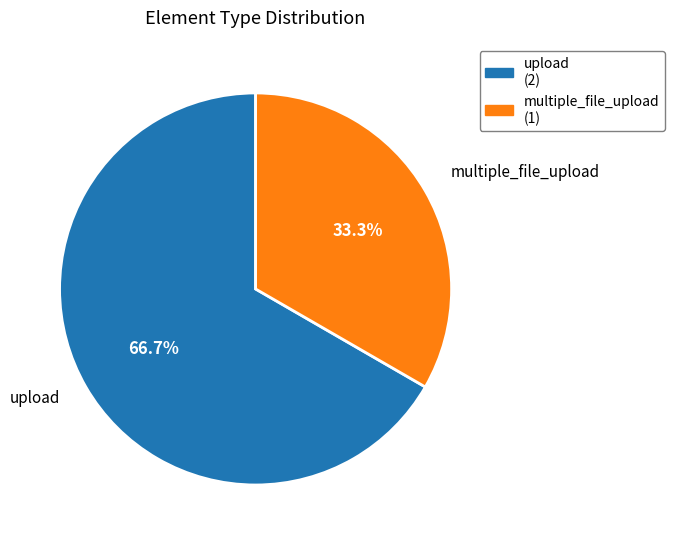

How many segments does this pie chart have?

2